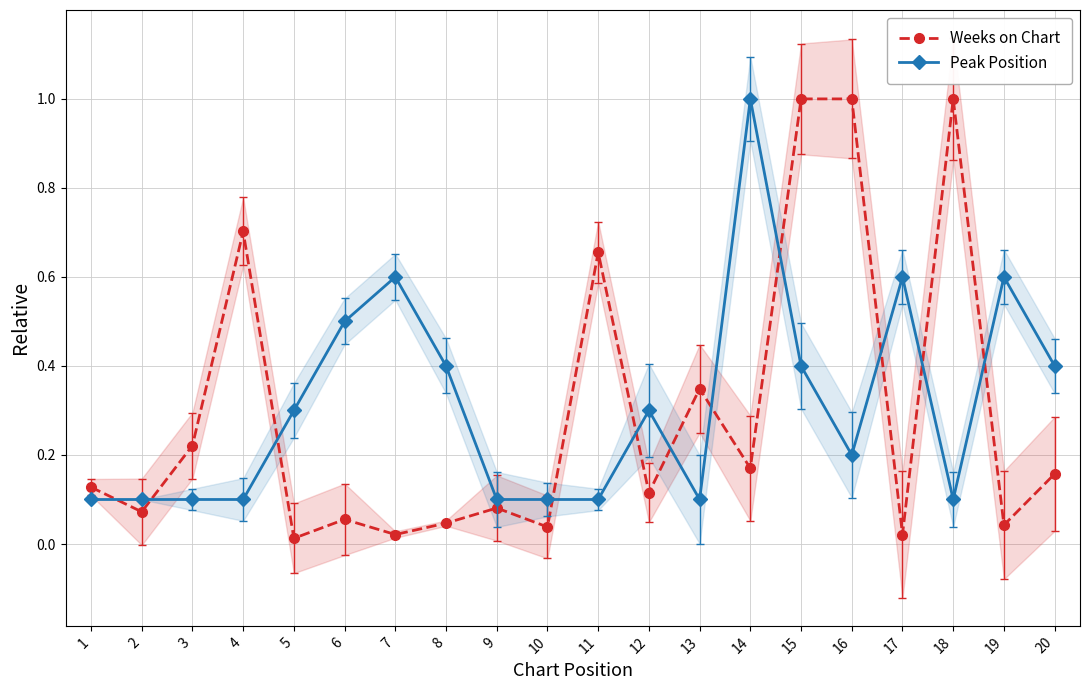

Which series has the largest range (max minus min)?

Weeks on Chart